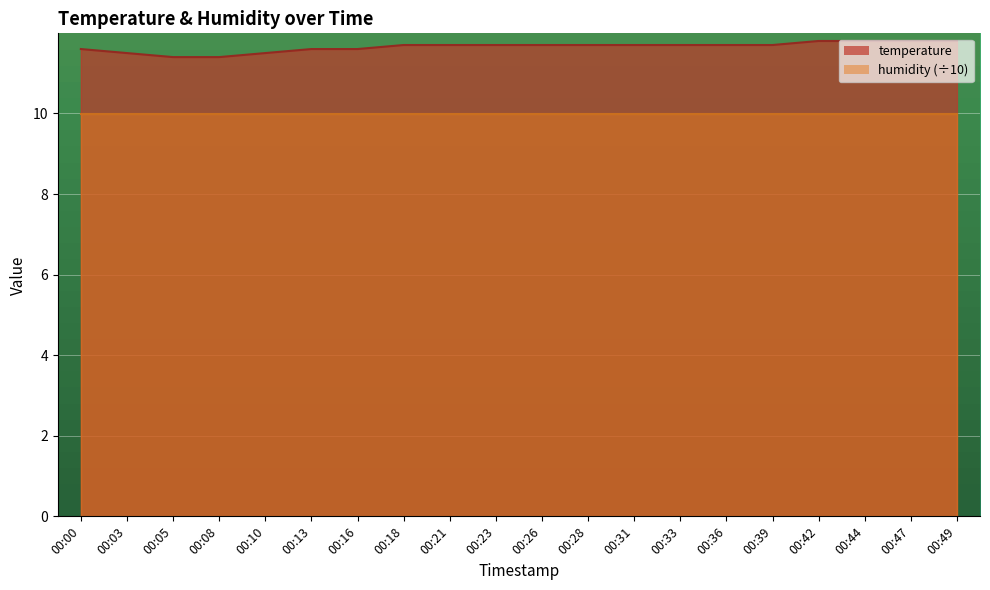

What is the average value?

11.7